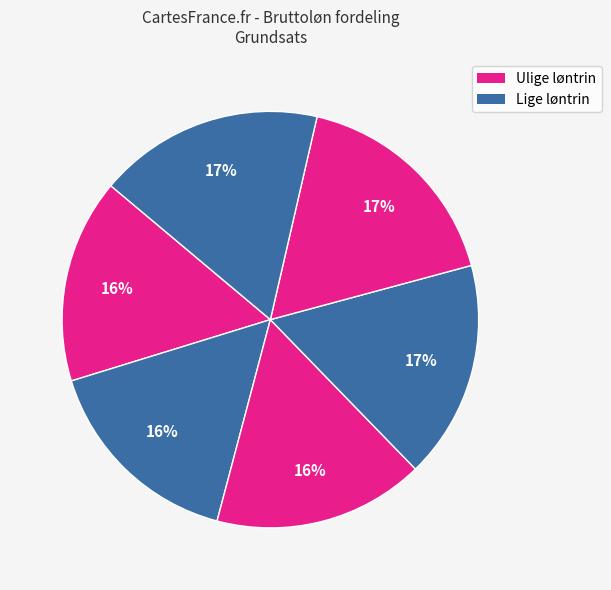

How many segments does this pie chart have?

6